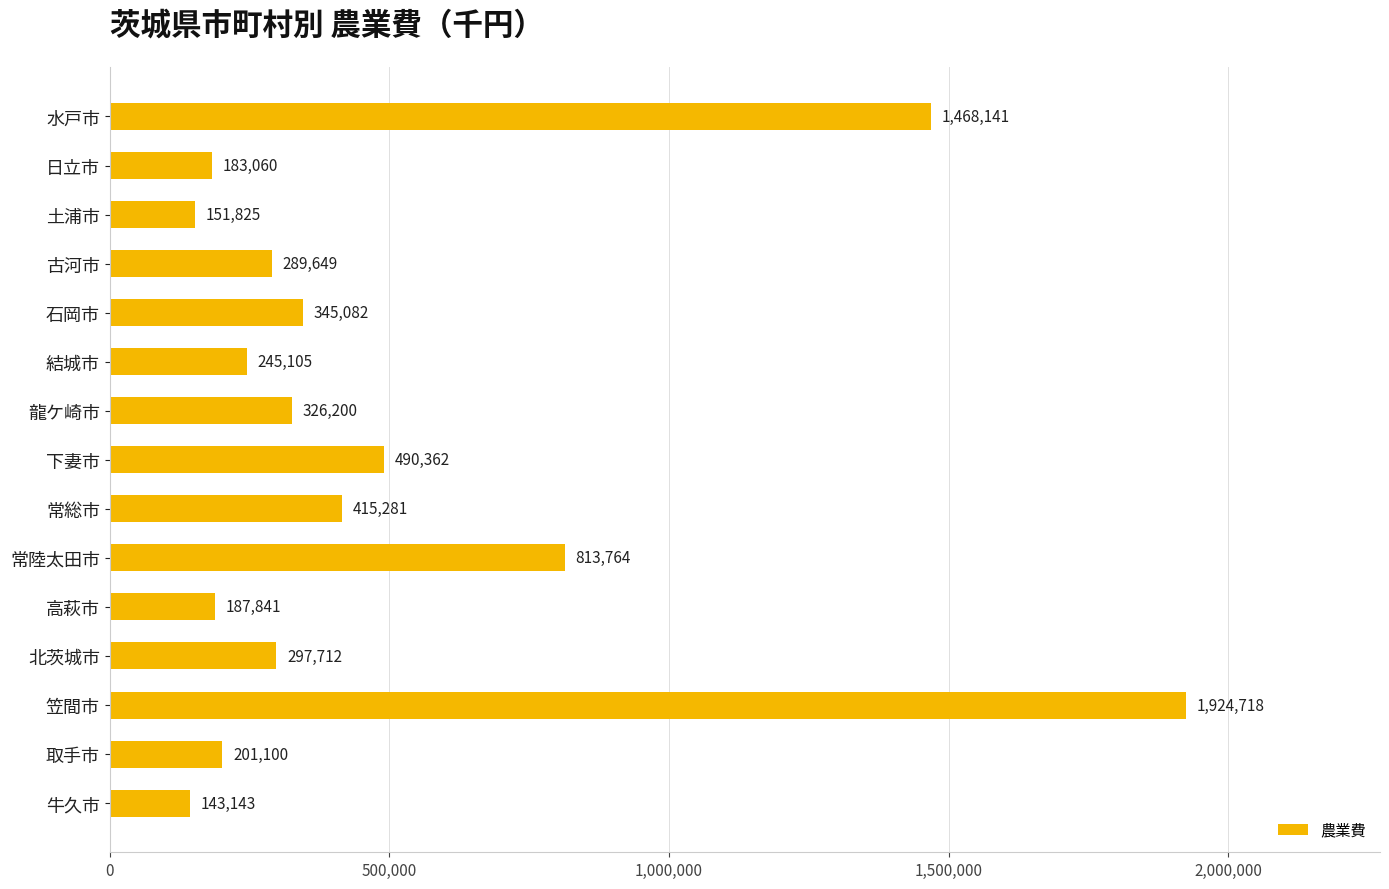

What is the difference between the second highest and minimum values?

1324998